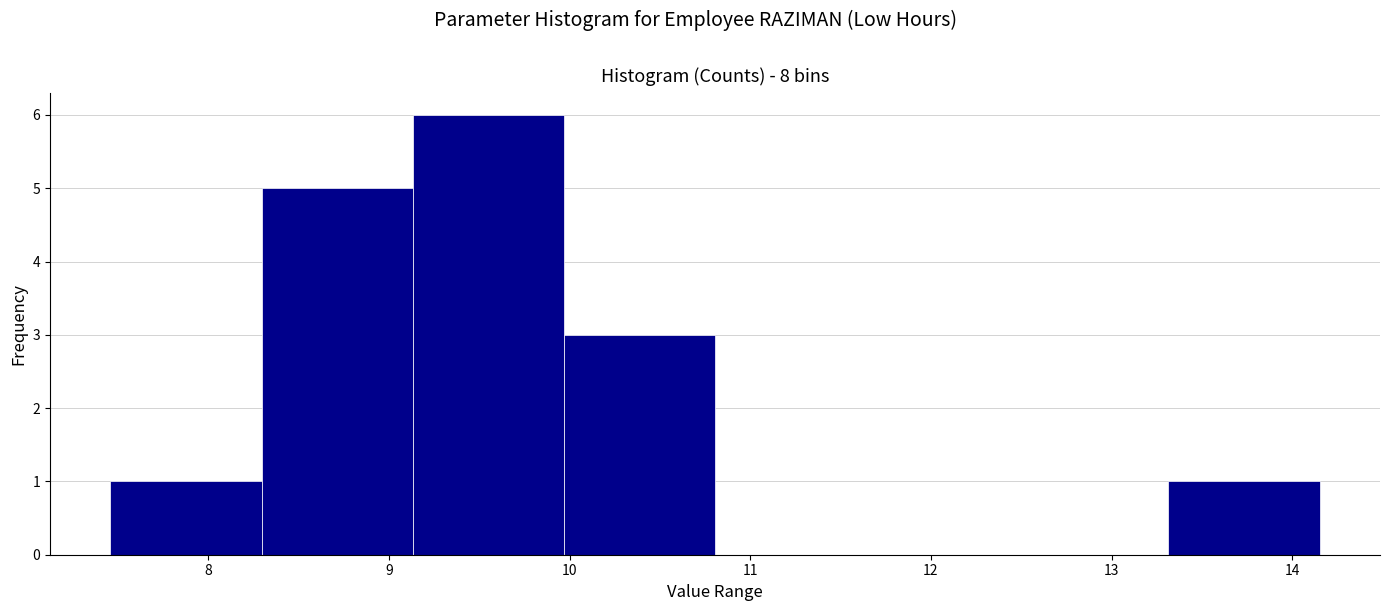

What is the height of the bar covering 10.0 to 10.8 on the x-axis? Neither the bar edges nor the heights are printed on the chart, so give them approximately, as read against the axes.

3